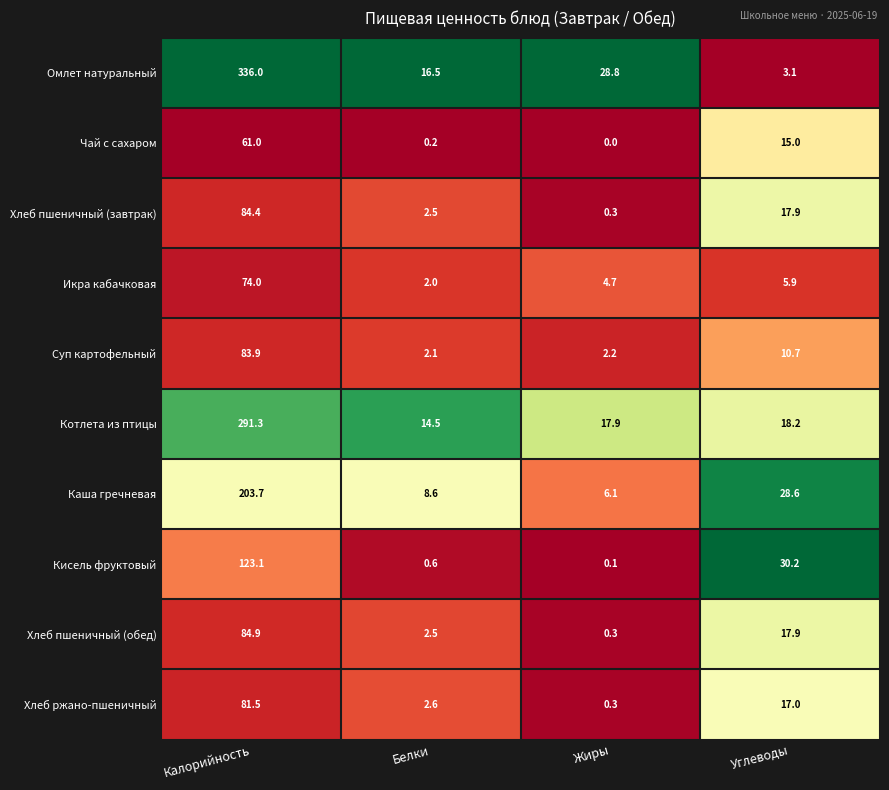

Between Калорийность and Белки, which series saw the biggest shift?

Омлет натуральный